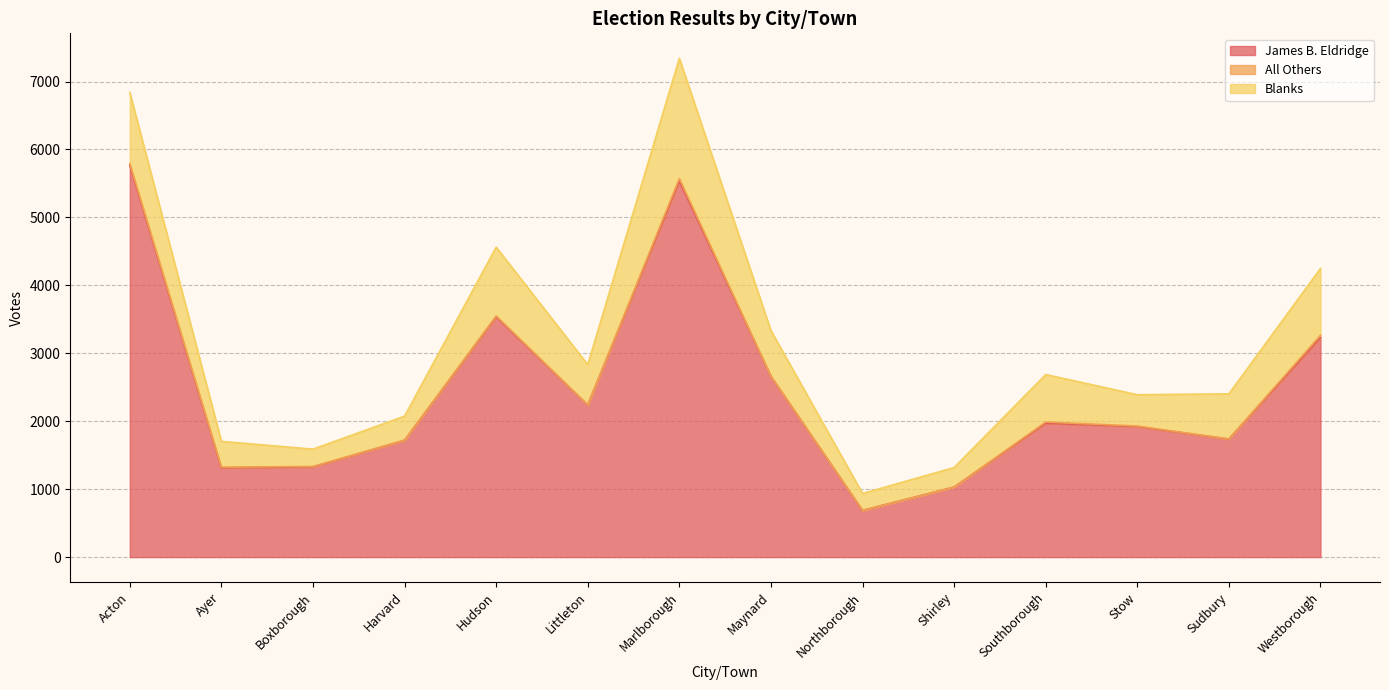

How many interior local peaks does the All Others series have?

4